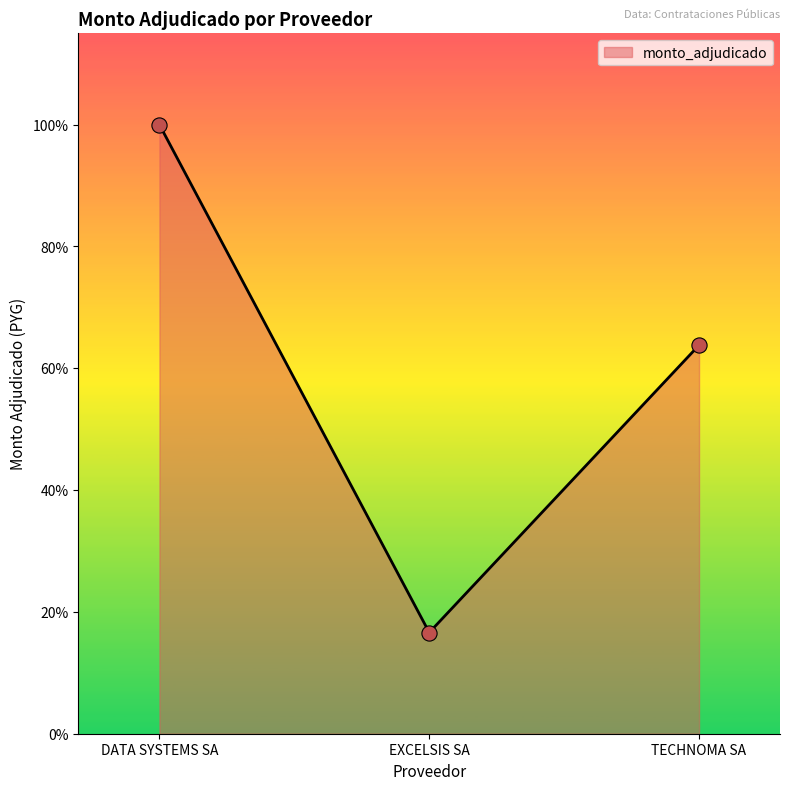

Between TECHNOMA SA and DATA SYSTEMS SA, which is larger?

DATA SYSTEMS SA